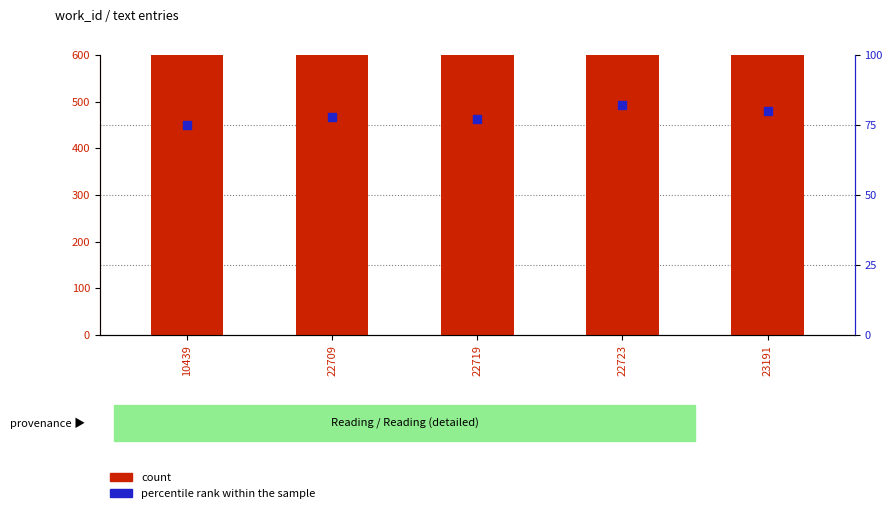

What are all the series names shown in the legend?

count, percentile rank within the sample